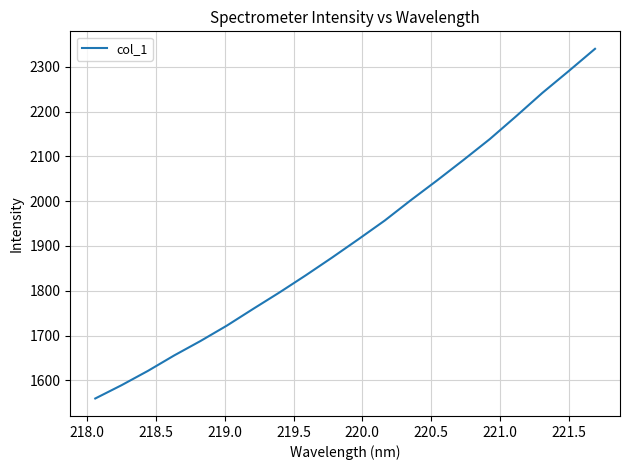

What is the minimum value shown in the chart?

1559.4